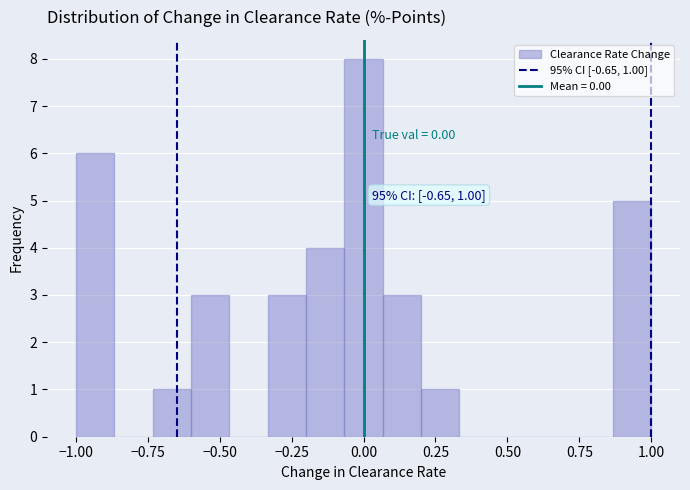

Around what value on the x-axis is the tallest bar? Give the approximate position of its centre, as read against the axis.

0.00